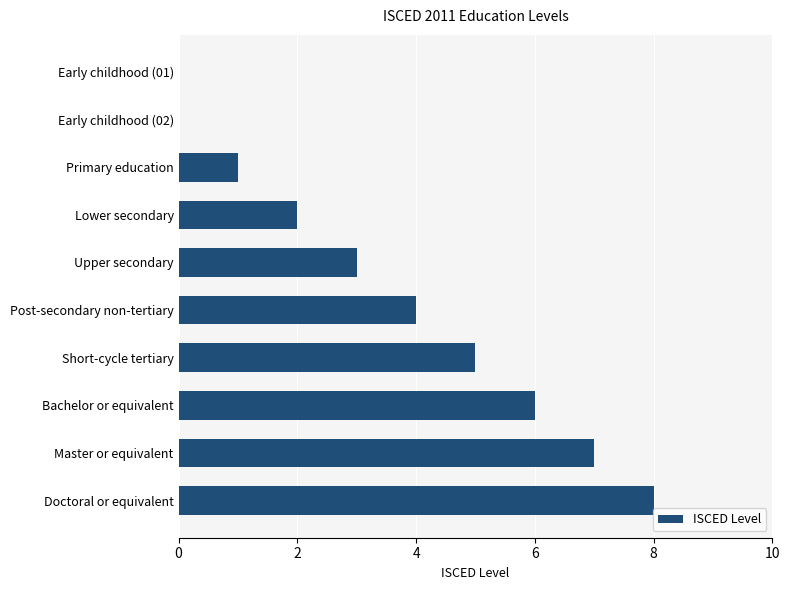

The value at Bachelor or equivalent is 8. True or false?

False